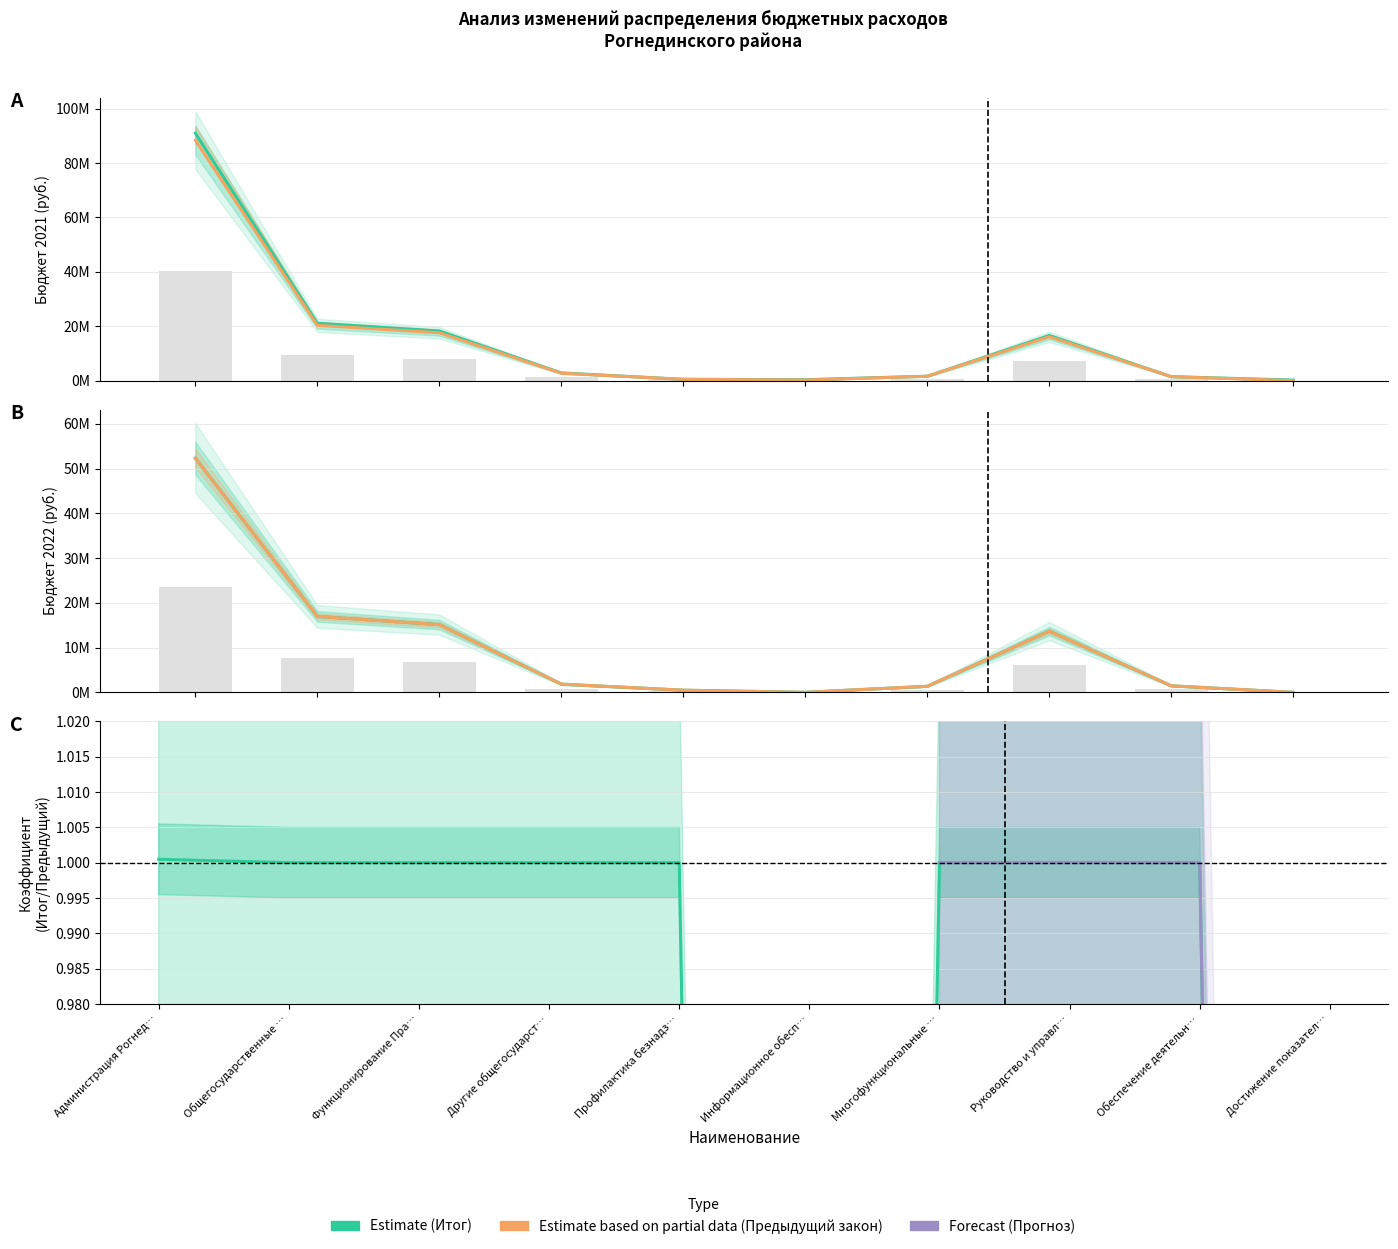

Which has a higher value, Общегосударственные вопросы or Руководство и управление?

Общегосударственные вопросы